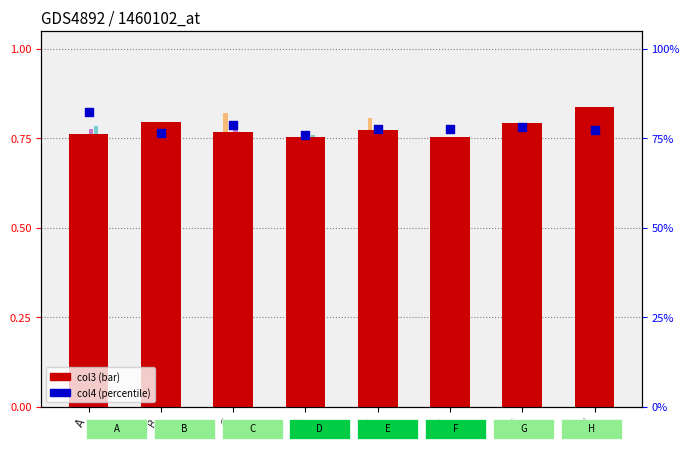

What is the total value across all series at B?

4.6